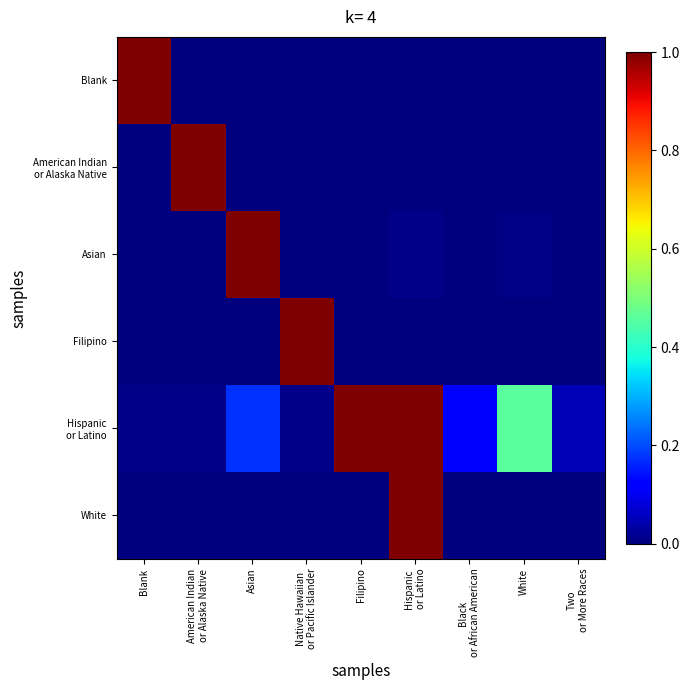

At how many categories does at least one series exceed 0?

9